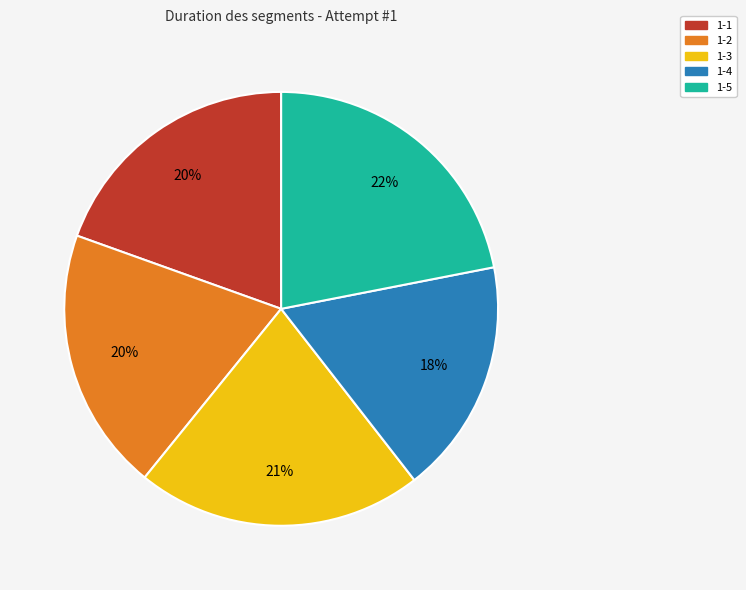

Which slice is the largest?

1-5